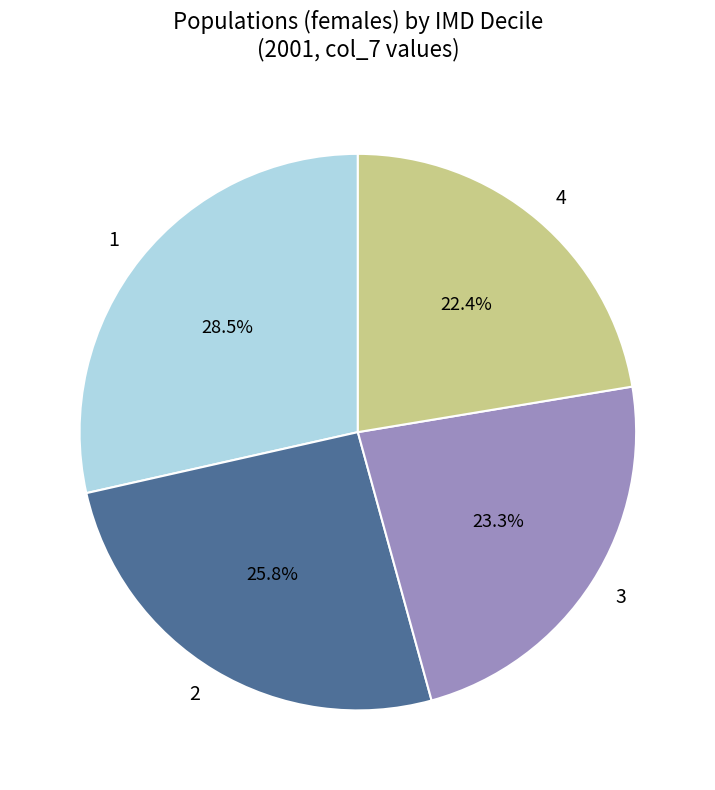

What portion of the pie excludes 1?

71.5%